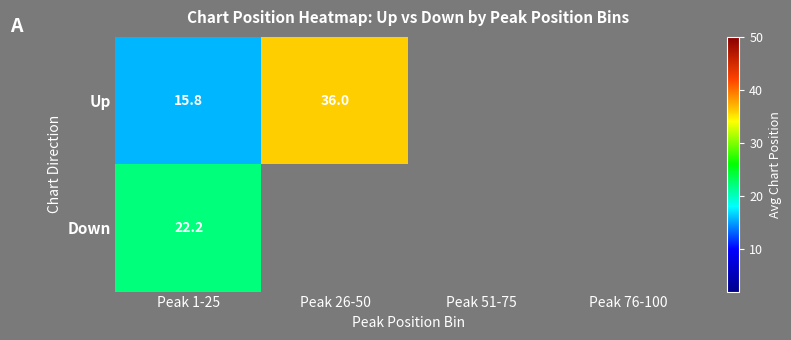

List the series in order of their overall mean, highest first.

Up, Down